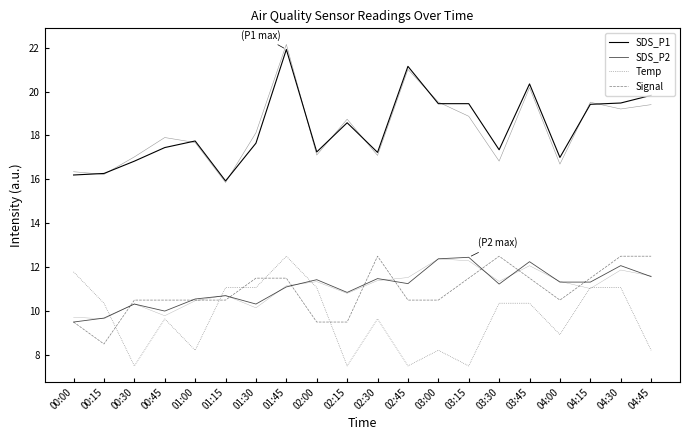

At which label is SDS_P2 closest to 10?

00:45